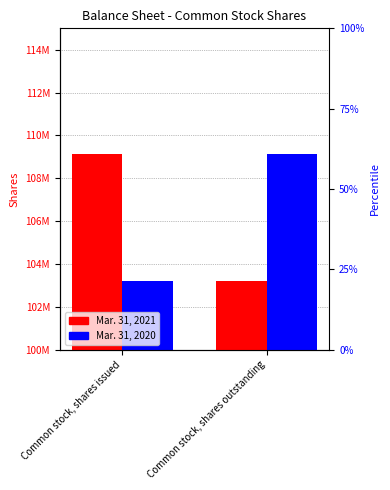

Read the Mar. 31, 2020 value at Common stock, shares outstanding, to the nearest 10.

109134740